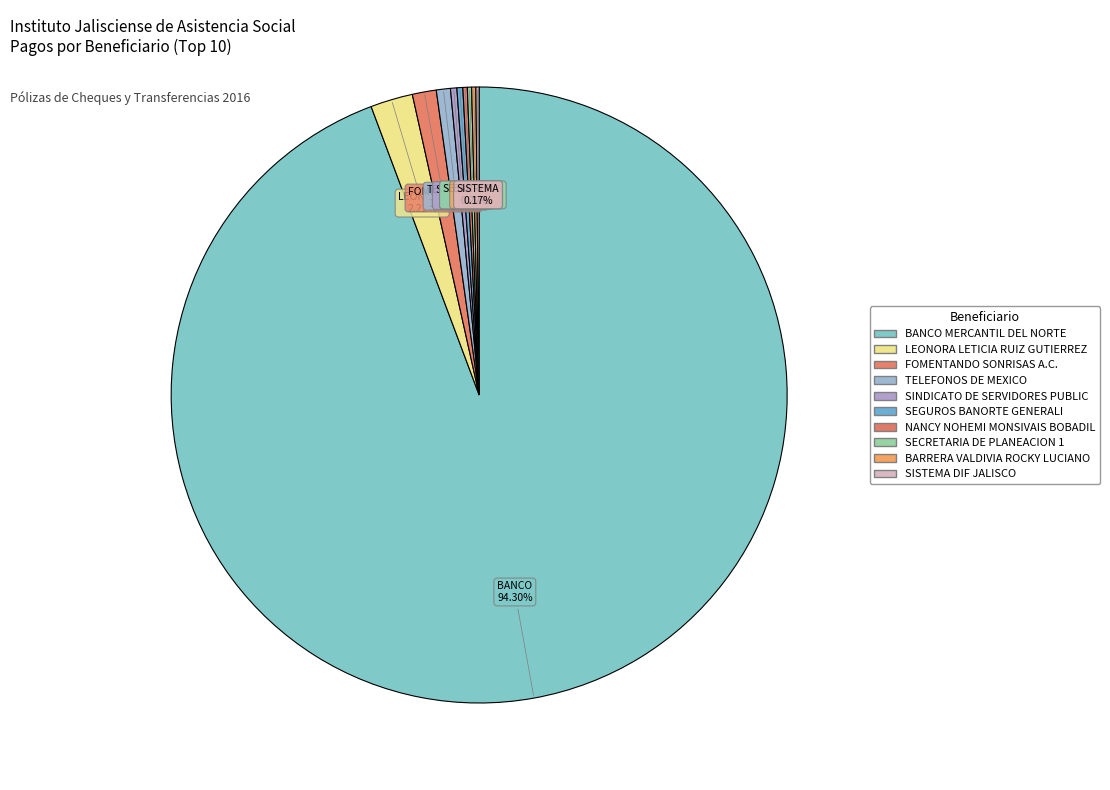

Which slice is the largest?

BANCO MERCANTIL DEL NORTE